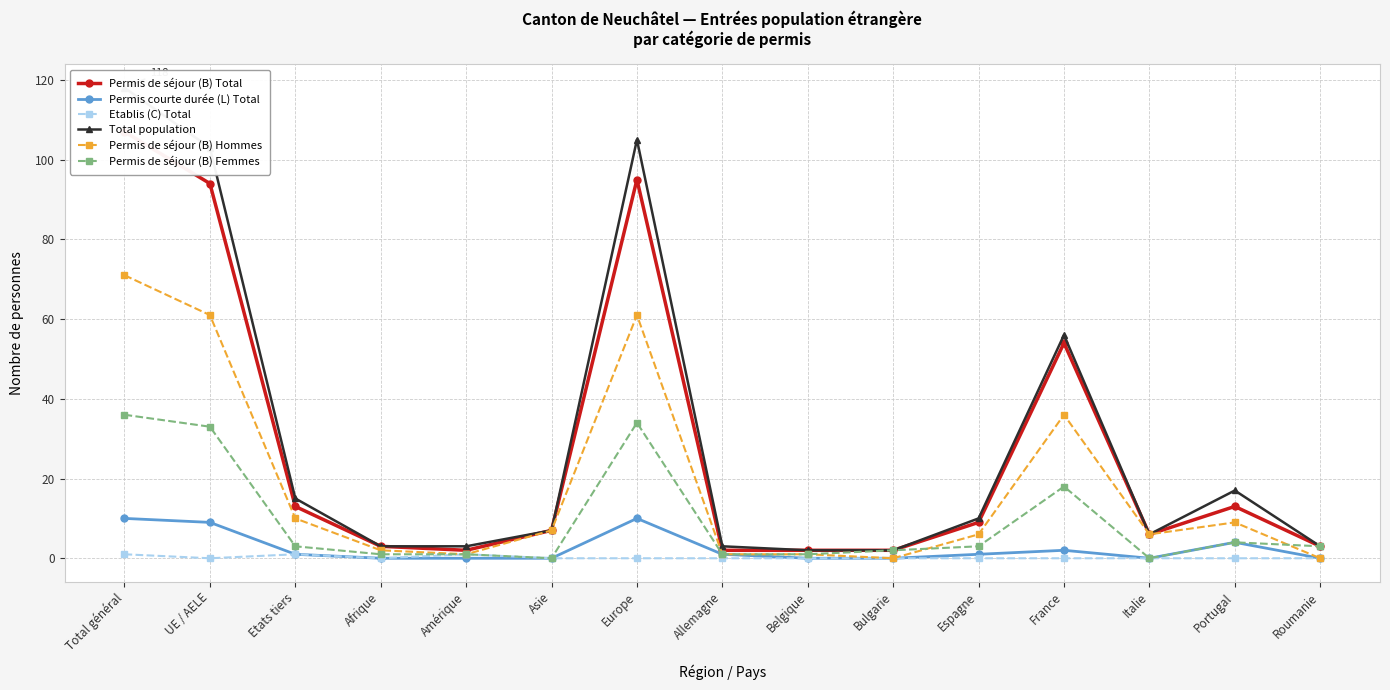

Reading left to right, transcribe all the data shown in this chart.

Permis de séjour (B) Total: 107	94	13	3	2	7	95	2	2	2	9	54	6	13	3
Permis courte durée (L) Total: 10	9	1	0	0	0	10	1	0	0	1	2	0	4	0
Etablis (C) Total: 1	0	1	0	1	0	0	0	0	0	0	0	0	0	0
Total population: 118	103	15	3	3	7	105	3	2	2	10	56	6	17	3
Permis de séjour (B) Hommes: 71	61	10	2	1	7	61	1	1	0	6	36	6	9	0
Permis de séjour (B) Femmes: 36	33	3	1	1	0	34	1	1	2	3	18	0	4	3